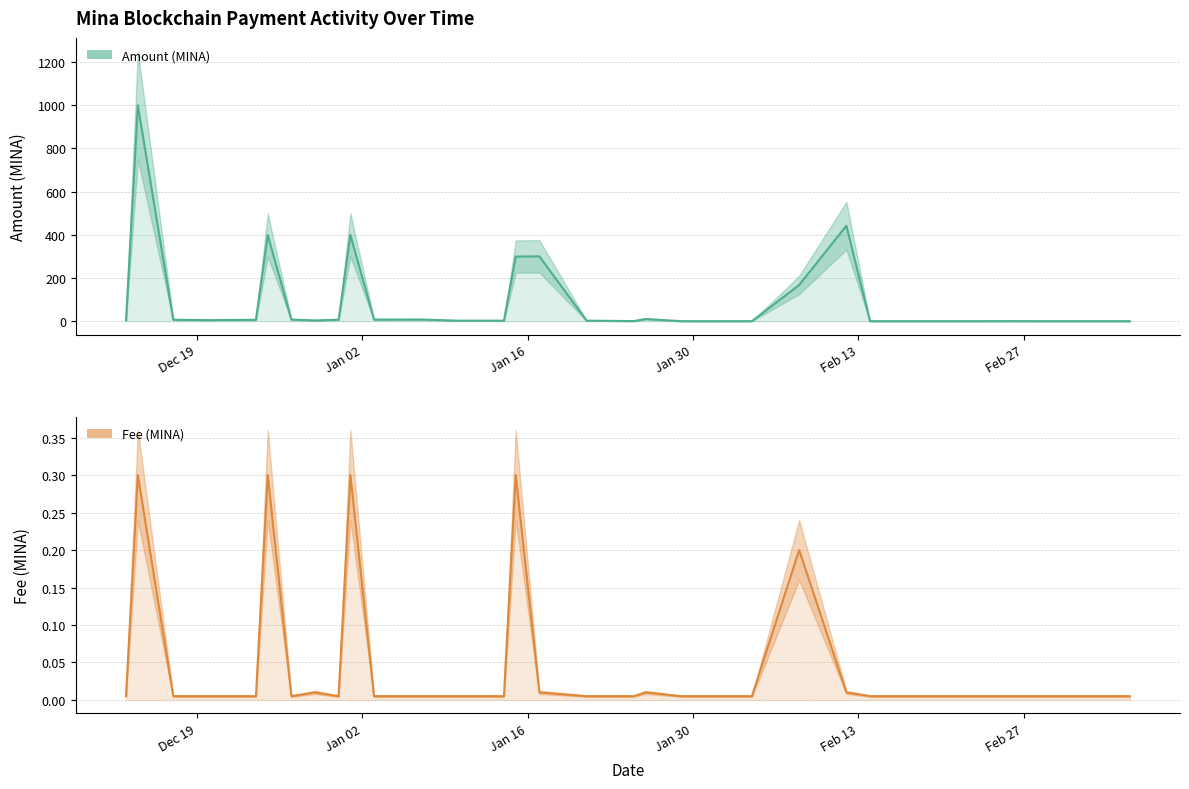

True or false: Amount and Fee intersect in this chart.

False